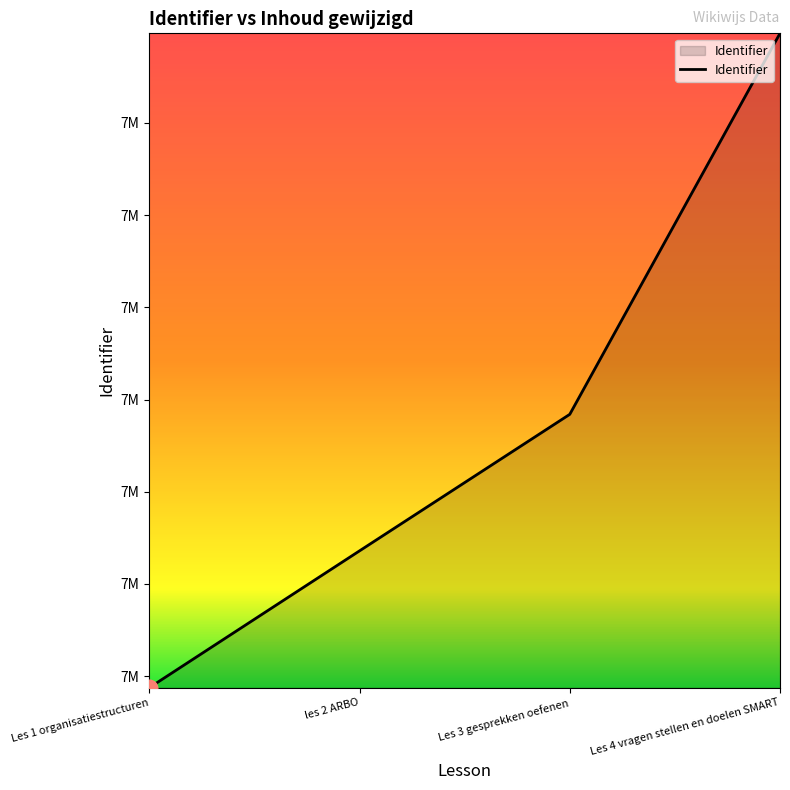

Does the chart display data point markers on the line(s)?

No